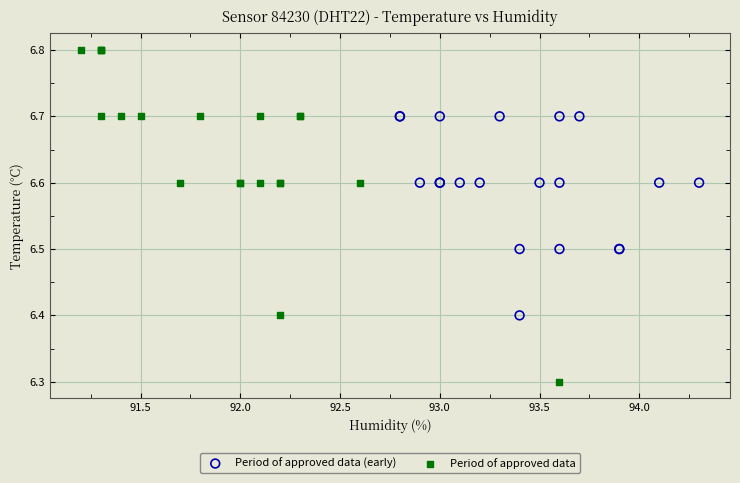

Which series reaches the maximum Y coordinate?

Period of approved data